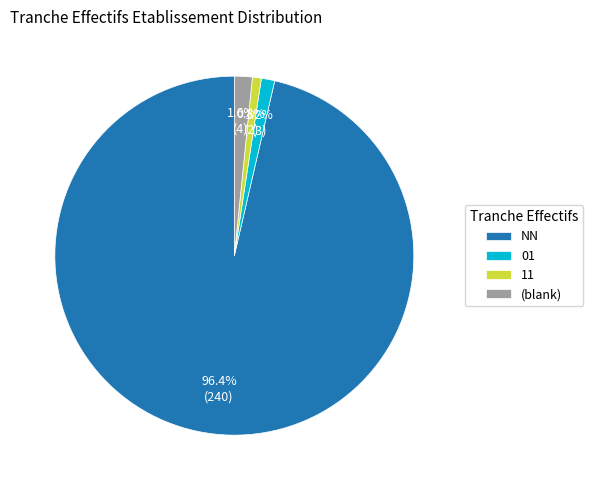

Which category has the biggest portion of the pie?

NN